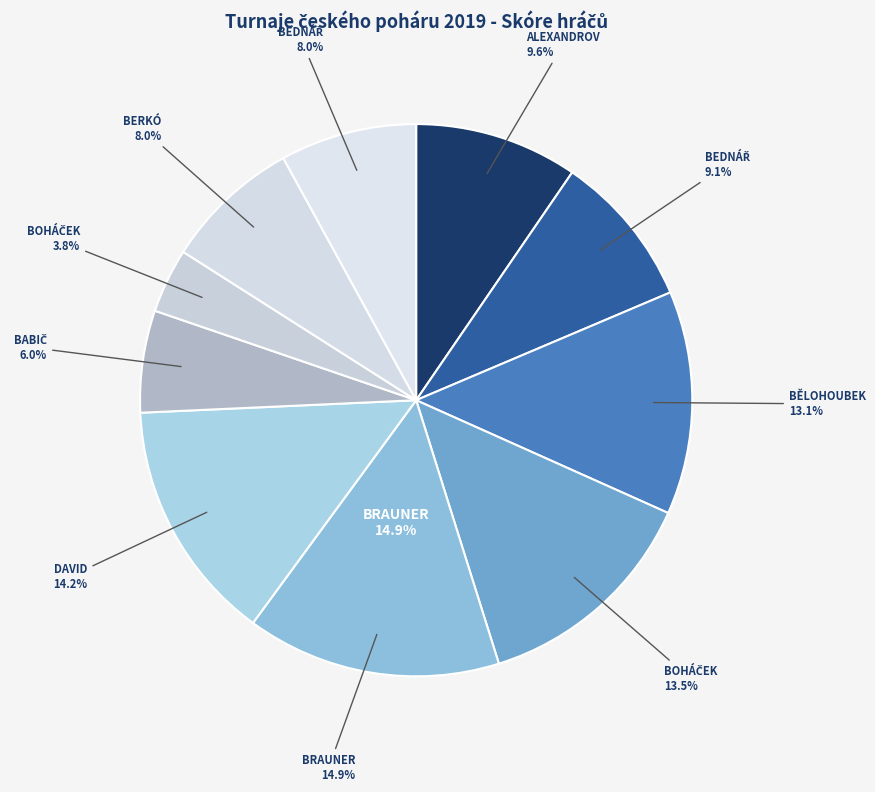

Does BĚLOHOUBEK Pavel represent more than half of the total?

No